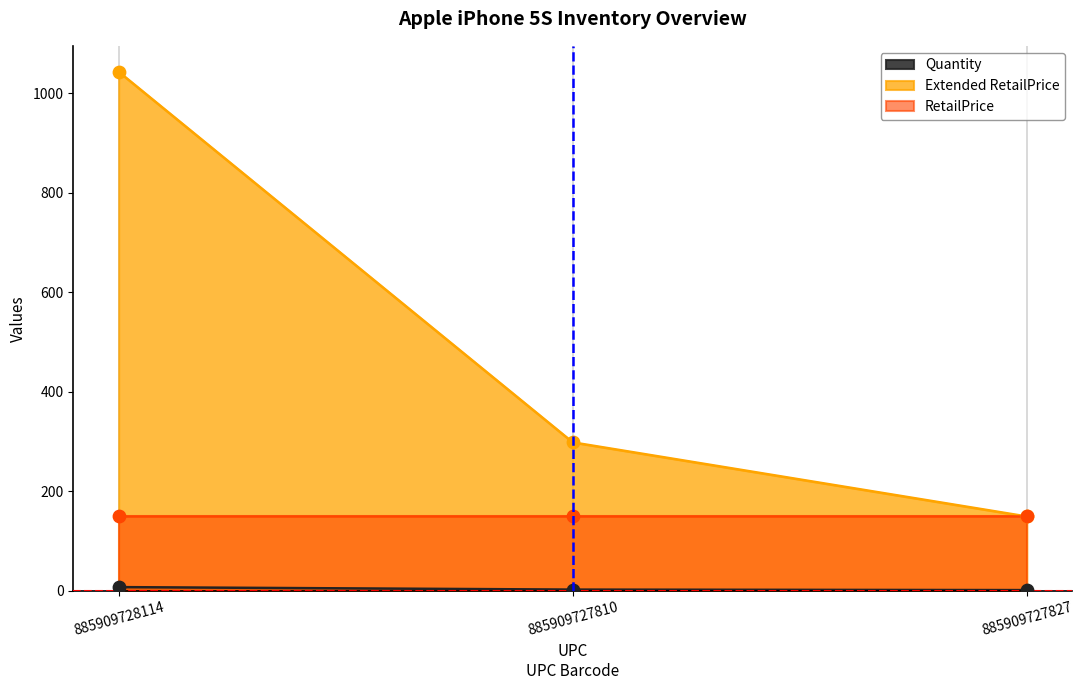

Which series reaches the minimum Y coordinate?

Quantity